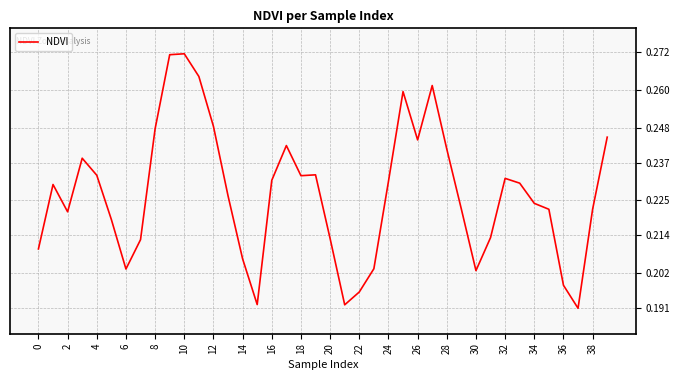

How many points are lower than both their immediate neighbors (excluding endpoints)?

8